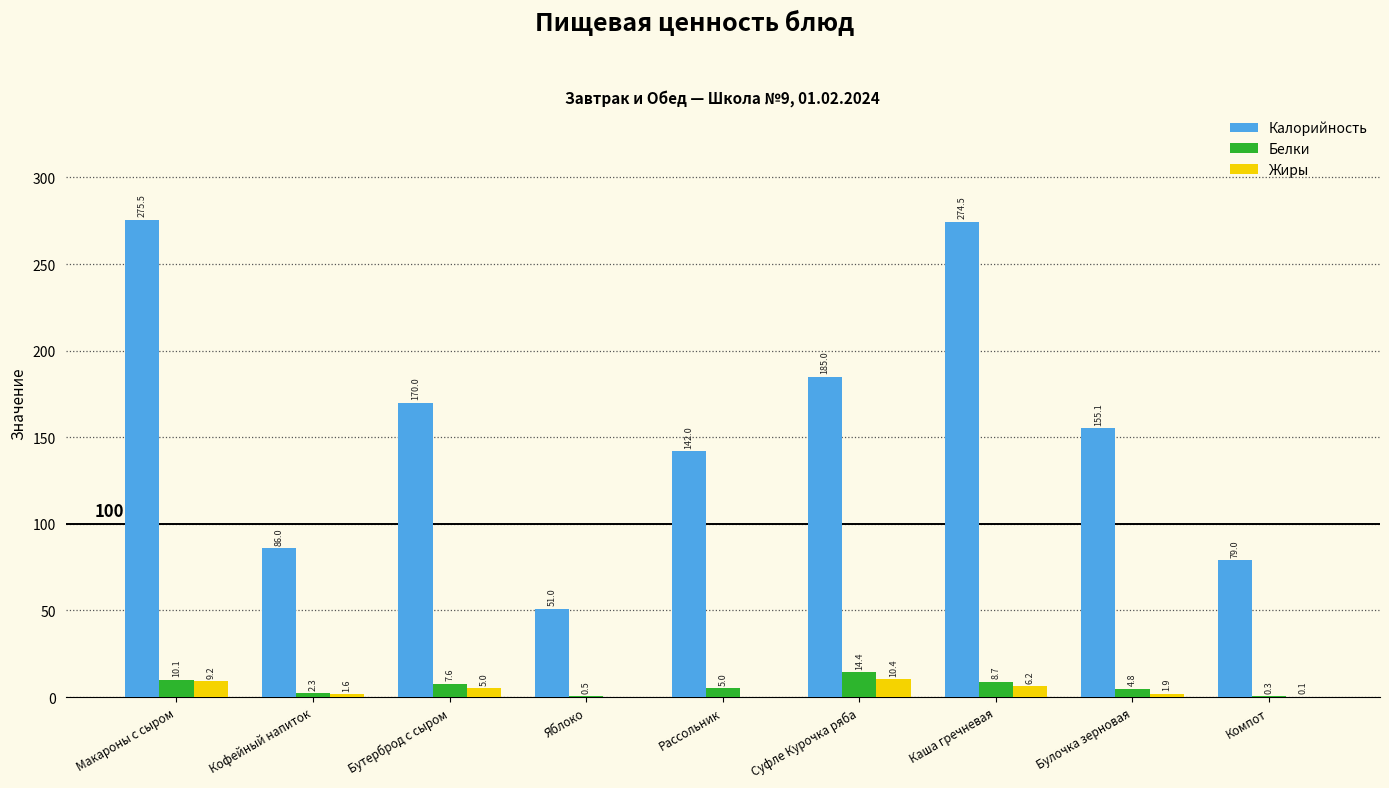

How many groups of bars are there?

9